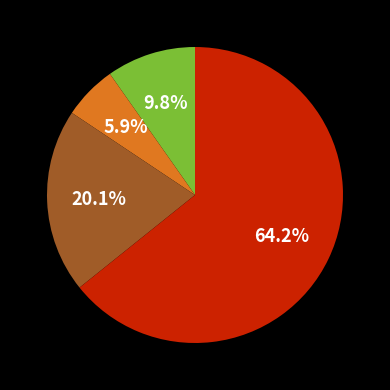

Is there a majority slice in this chart?

Yes